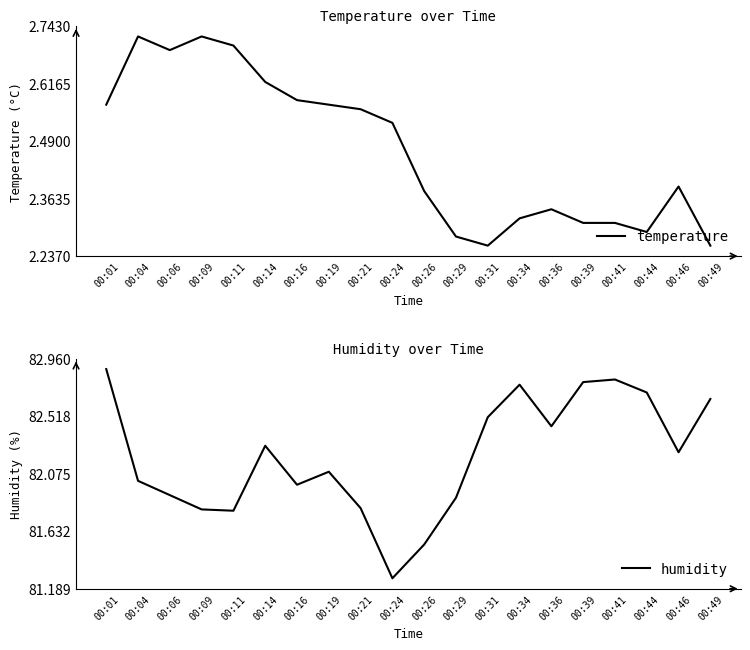

List the labels in order of humidity value, smallest first.

00:24, 00:26, 00:11, 00:09, 00:21, 00:29, 00:06, 00:16, 00:04, 00:19, 00:46, 00:14, 00:36, 00:31, 00:49, 00:44, 00:34, 00:39, 00:41, 00:01